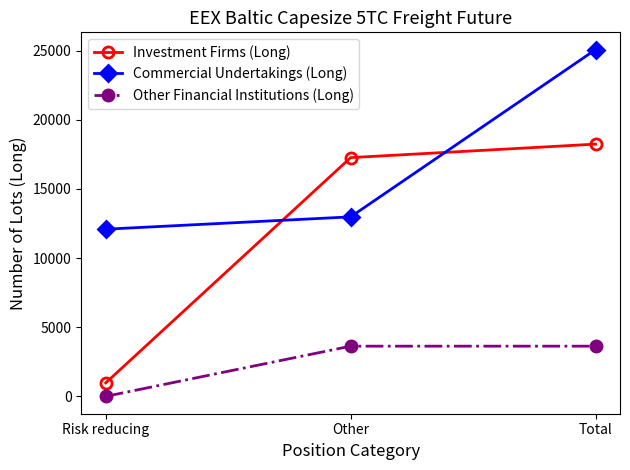

What value does the Other Financial Institutions (Long) series have at Total?

3632.0